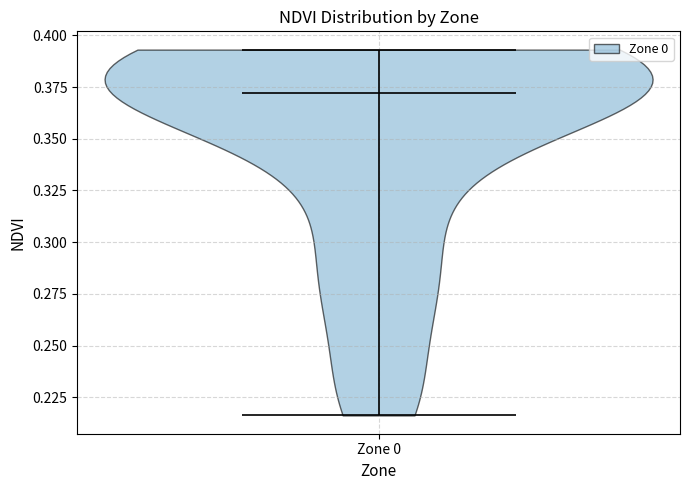

Read this violin plot against the y-axis: where its median line is, and the lowest and highest points the violin reaches. The values are not printed on the chart, so give them approximately, as read against the axis.

median line 0.370, lowest point 0.215, highest point 0.395